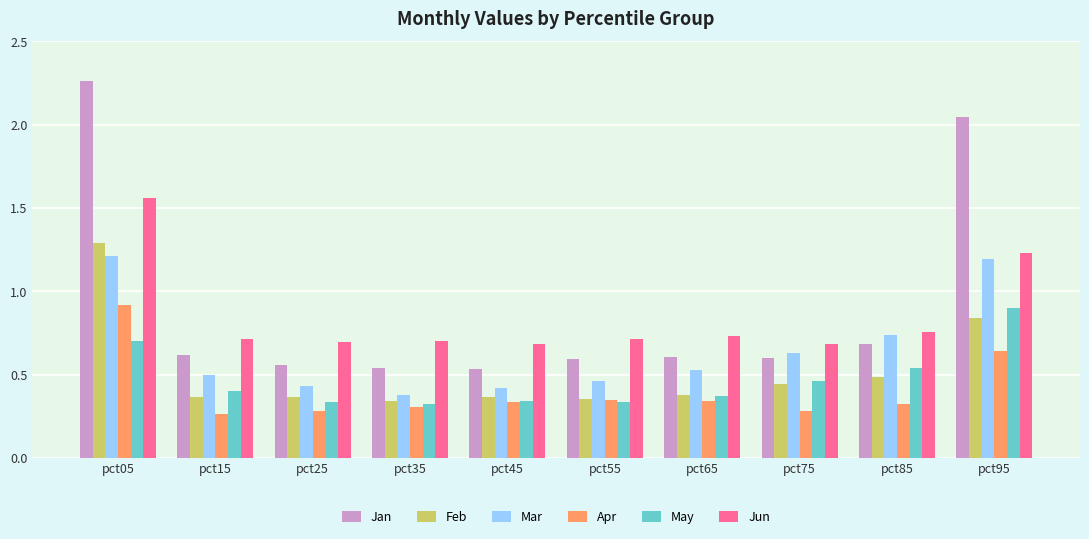

At how many categories does at least one series exceed 0?

10